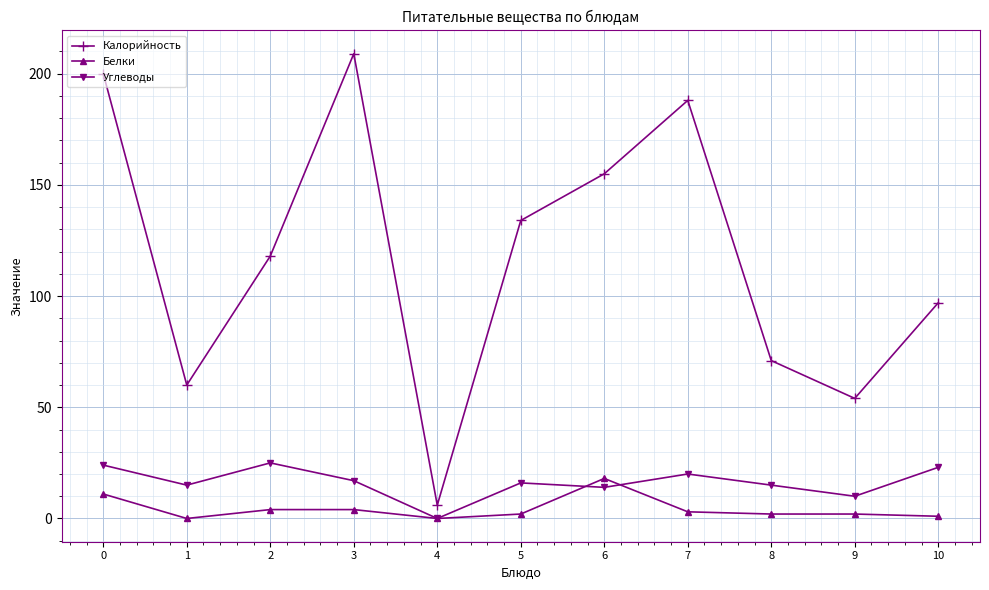

Does the chart display data point markers on the line(s)?

Yes